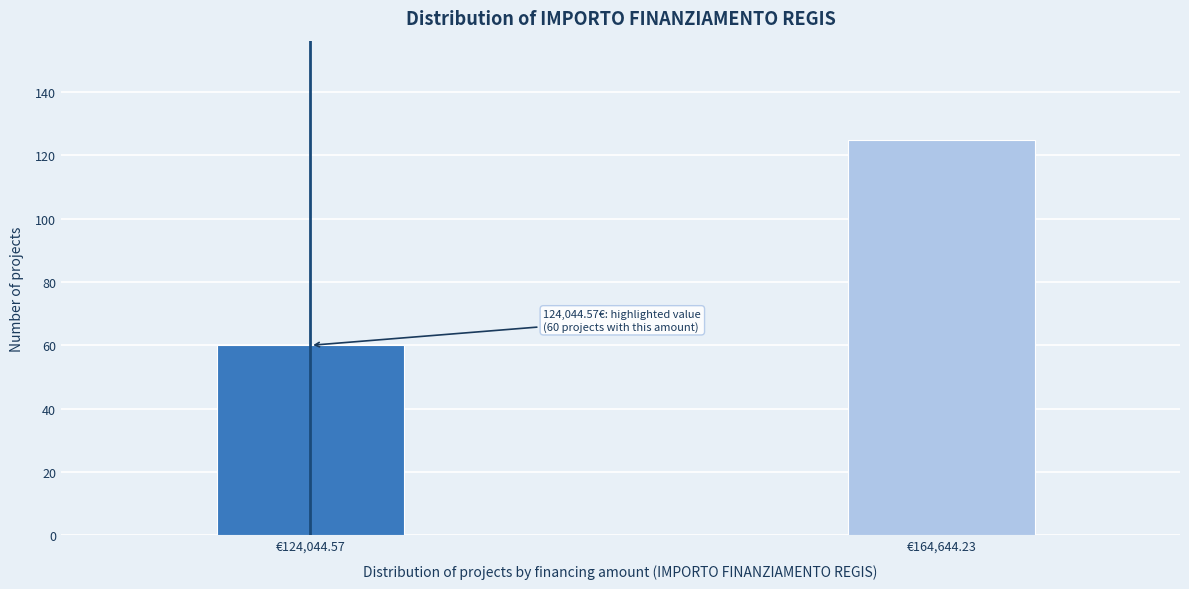

Reading left to right, list all the values displayed in this chart.

60	125